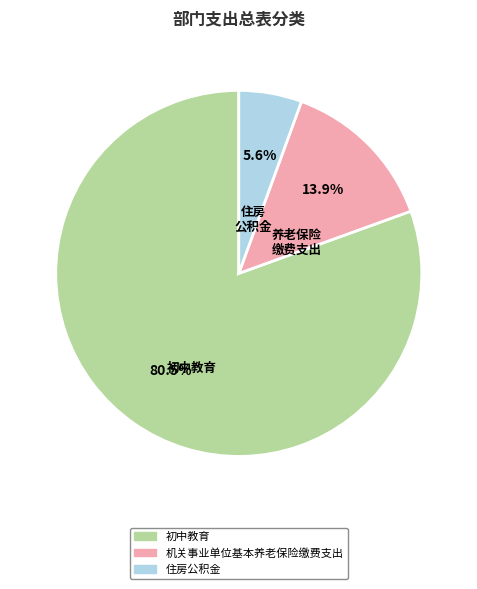

To the nearest percent, what is the difference between the 住房公积金 and 机关事业单位基本养老保险缴费支出 slice percentages?

8%